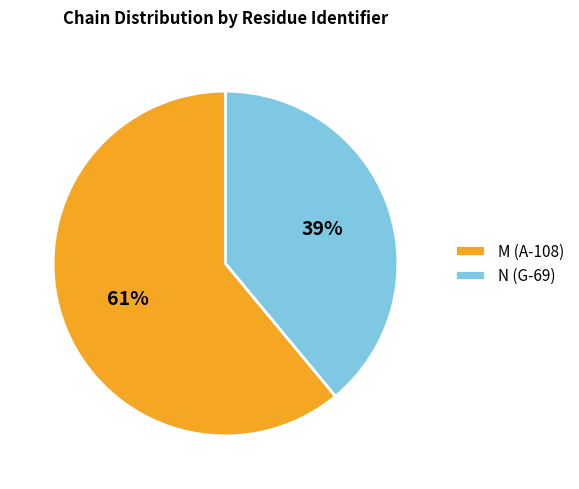

To the nearest percent, what is the difference between the largest and smallest slice percentages?

22%